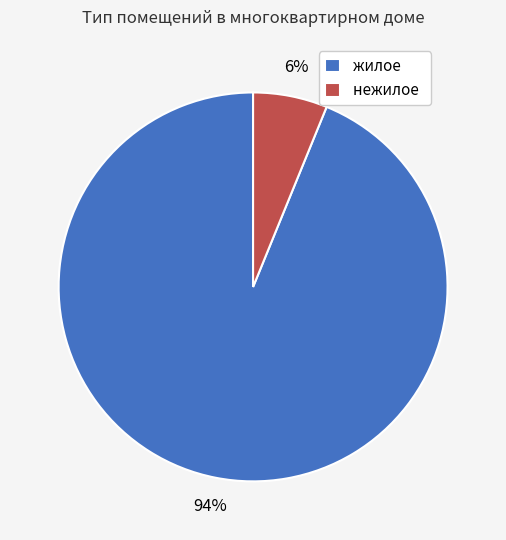

What is the smallest slice in the pie chart?

нежилое